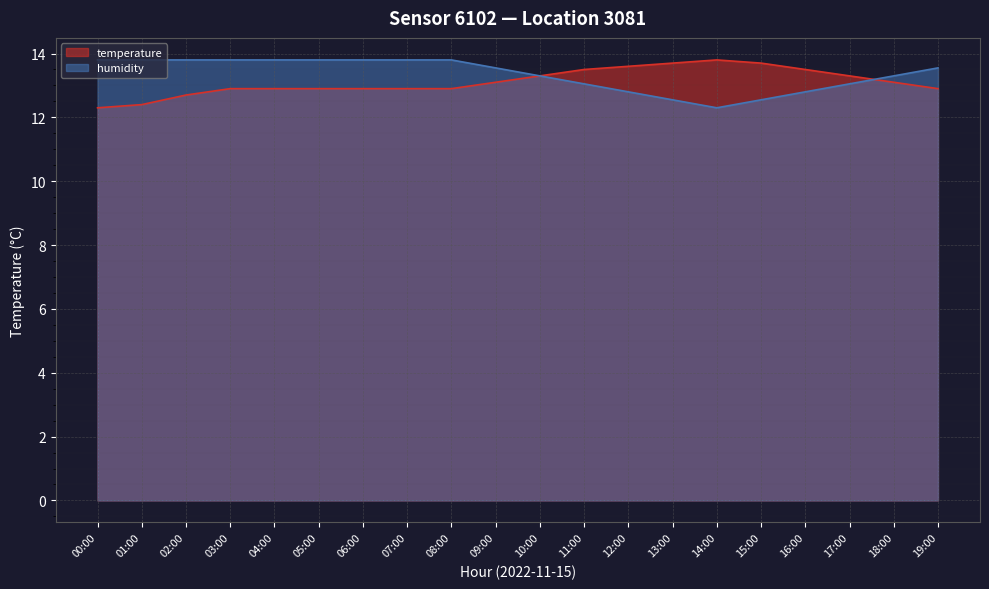

Is it true that temperature equals 7.6 at 05:00?

False